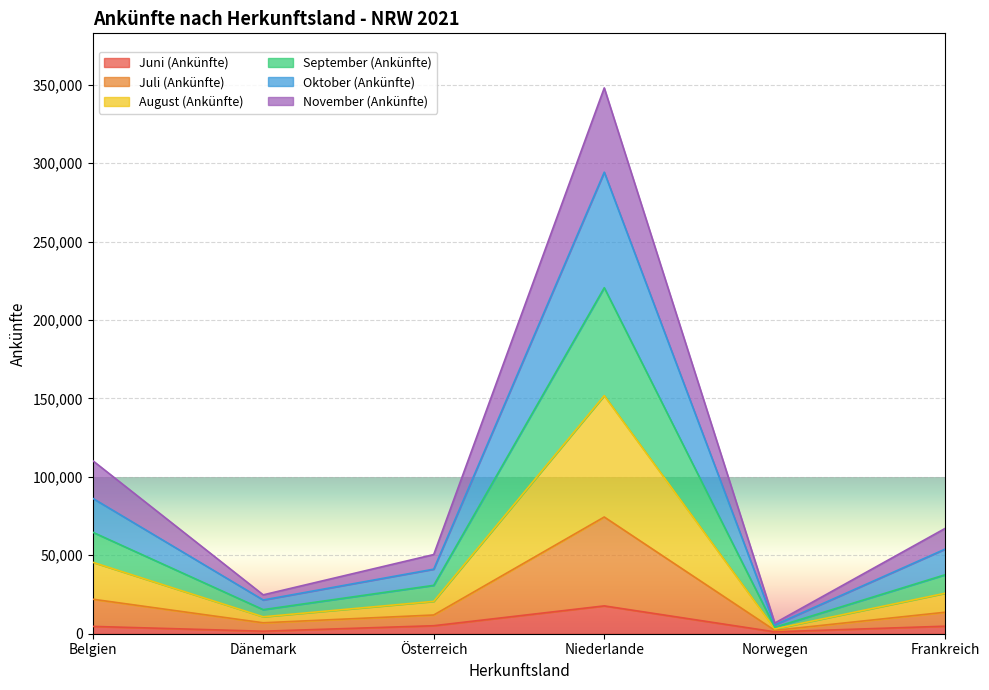

Which series has the largest total across all categories?

August (Ankünfte)